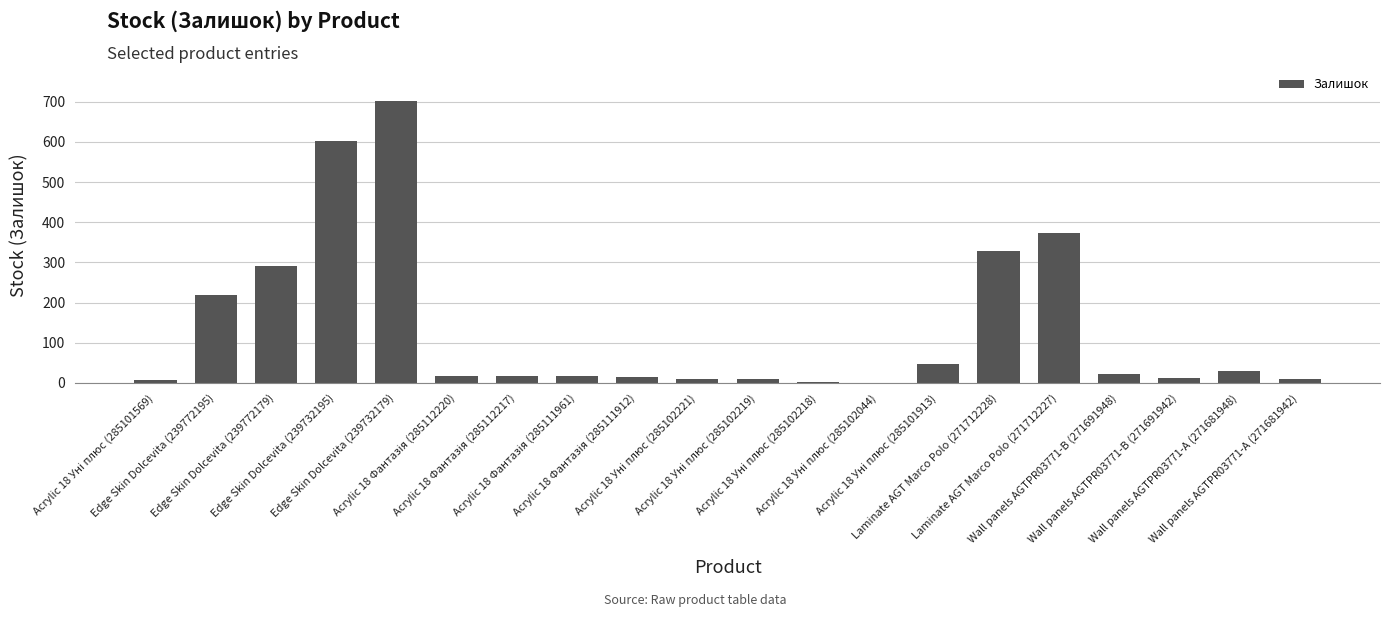

What is the maximum value shown in the chart?

702